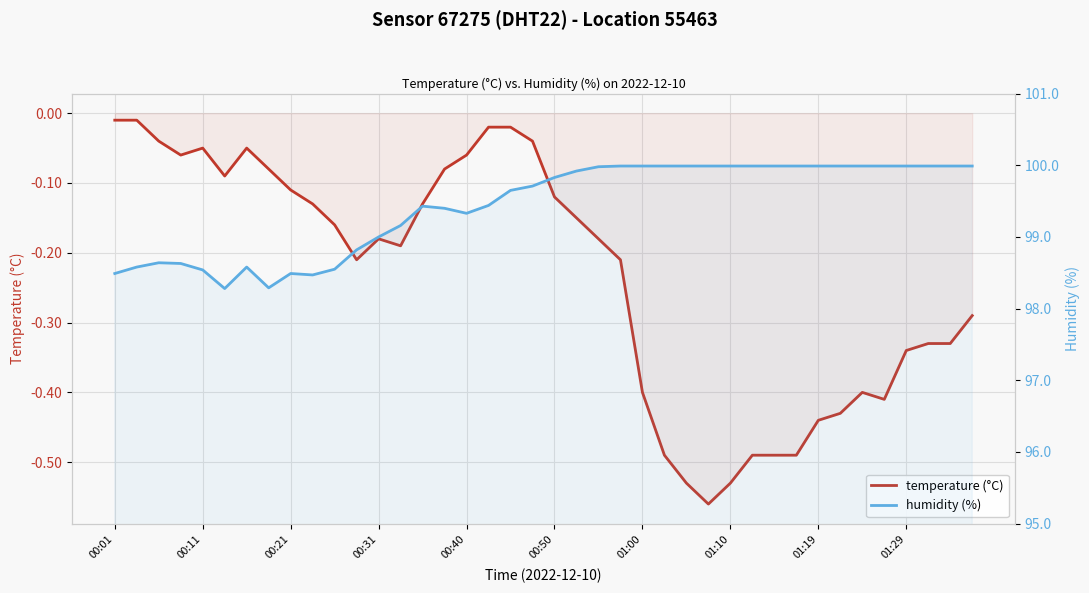

Count the number of categories in the chart.

40